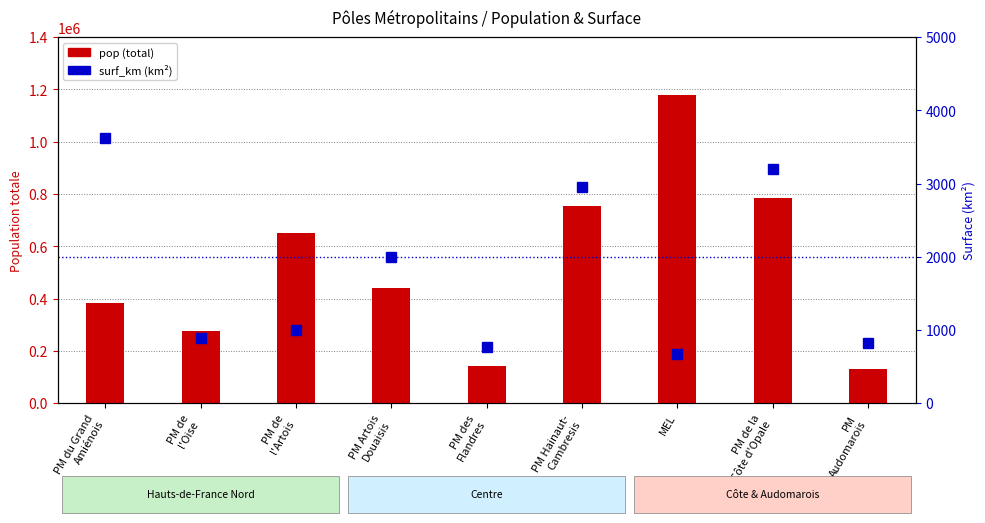

Which series changed the most between PM du Grand
Amiénois and PM de
l'Artois?

pop (total)